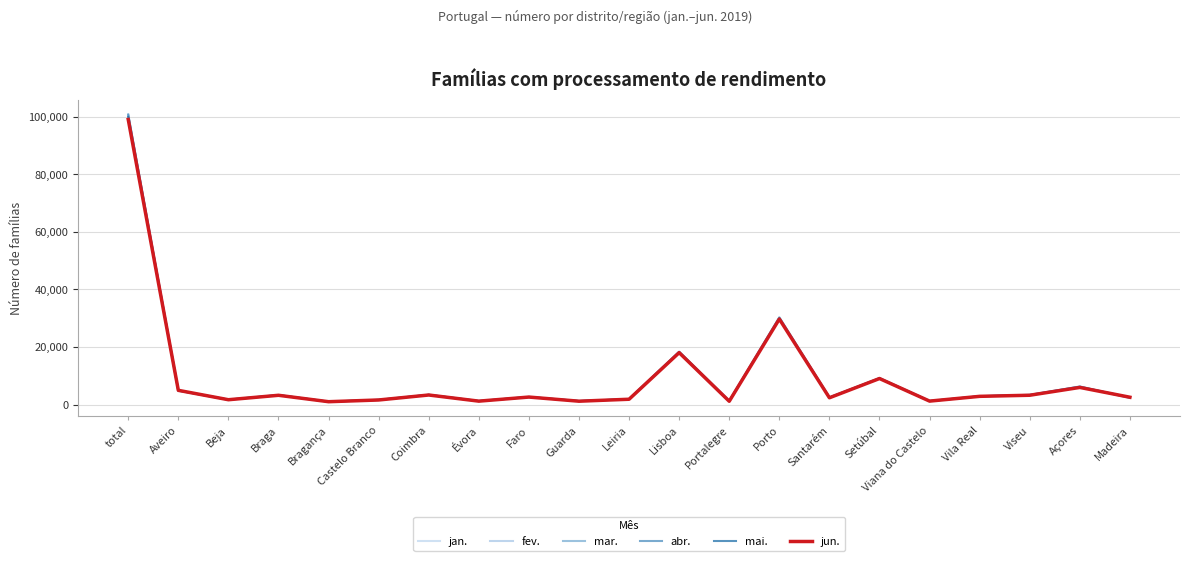

Does the chart have visible grid lines?

Yes